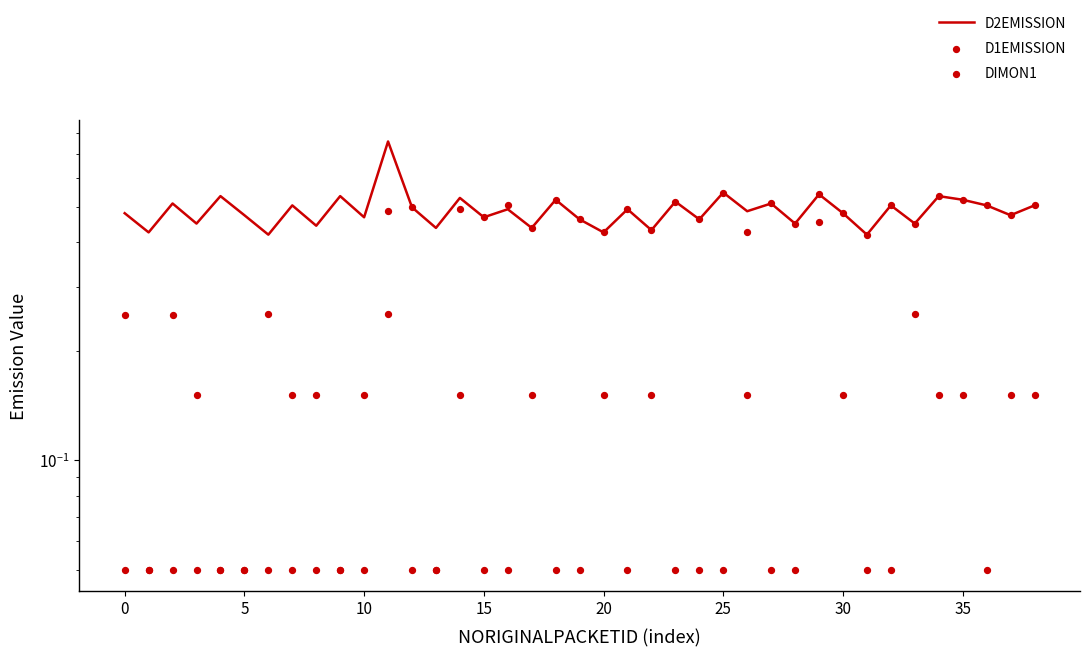

Which series reaches the maximum Y coordinate?

D2EMISSION